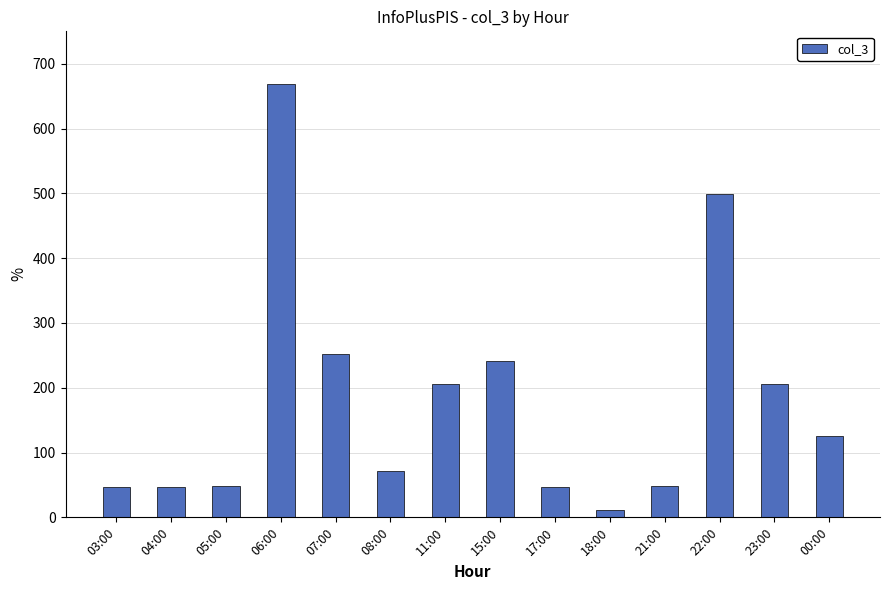

How many bars are there in total?

14